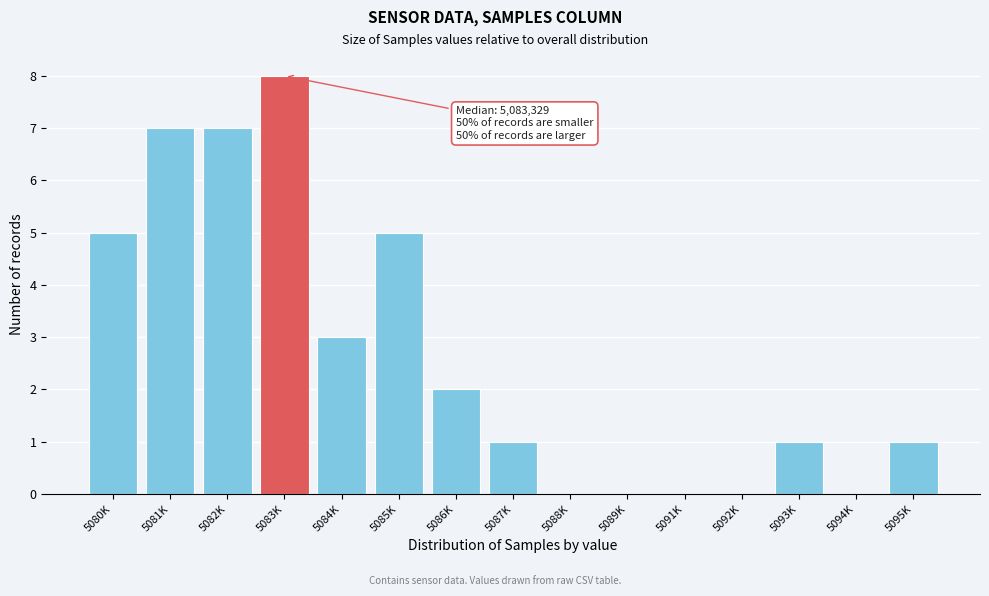

Reading right to left, extract all data points from this chart.

5095K=1	5094K=0	5093K=1	5092K=0	5091K=0	5089K=0	5088K=0	5087K=1	5086K=2	5085K=5	5084K=3	5083K=8	5082K=7	5081K=7	5080K=5